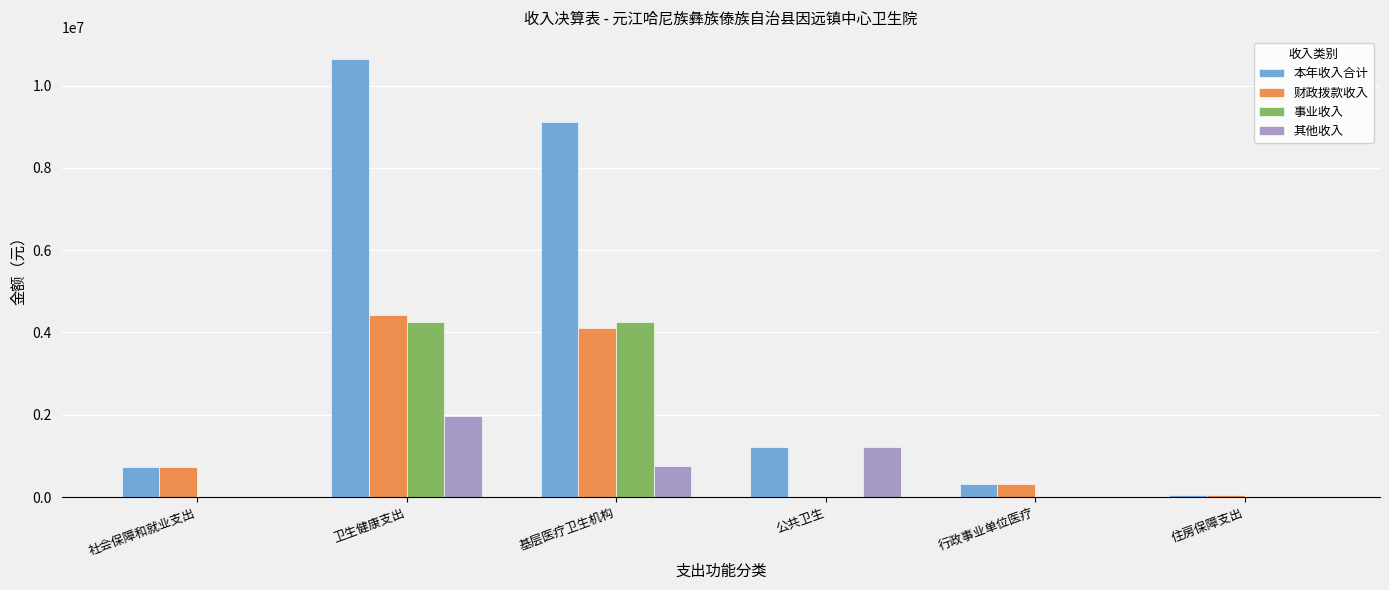

What is the sum of all 财政拨款收入 values?

9635496.4